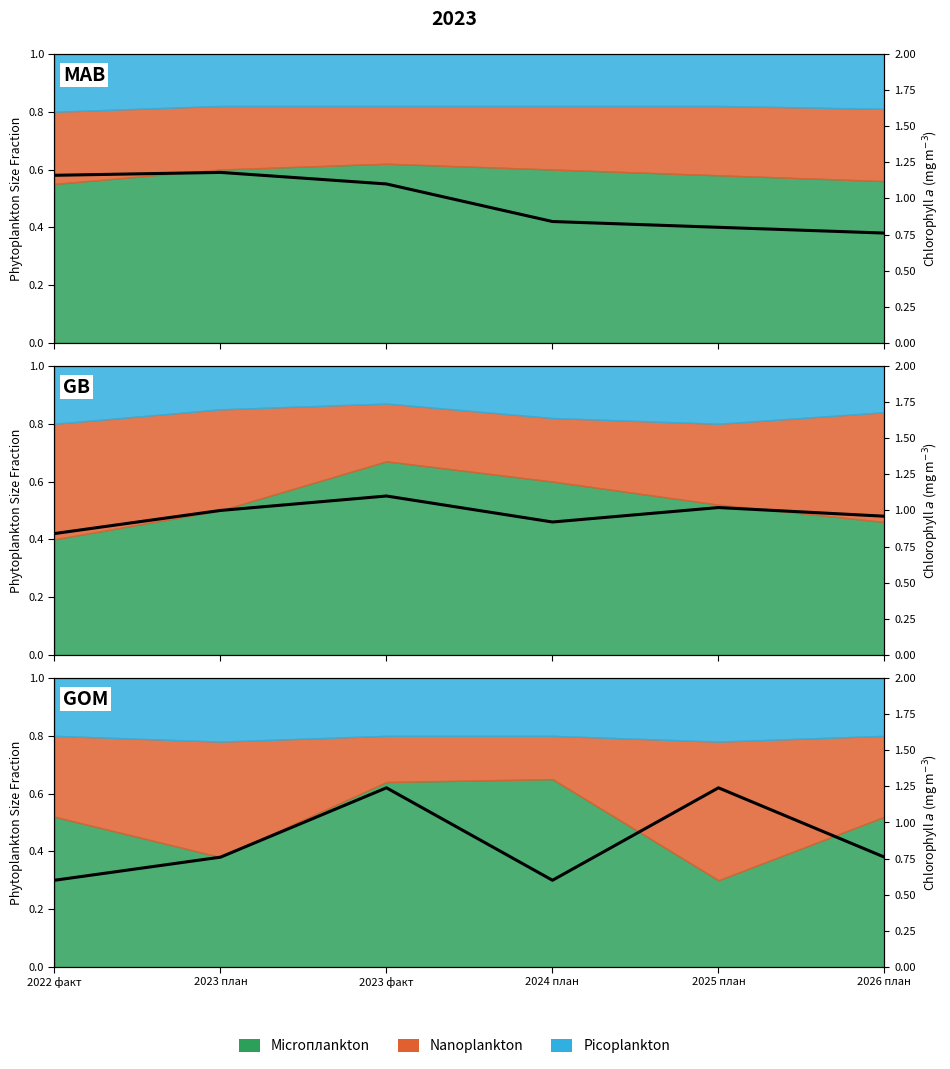

At which category does the data reach its first local valley?

2024 план